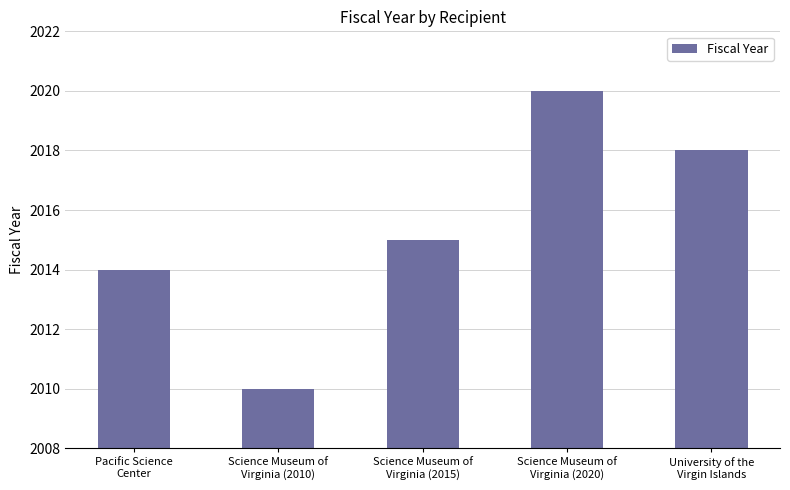

Reading left to right, transcribe all the data shown in this chart.

Pacific Science
Center=2014	Science Museum of
Virginia (2010)=2010	Science Museum of
Virginia (2015)=2015	Science Museum of
Virginia (2020)=2020	University of the
Virgin Islands=2018